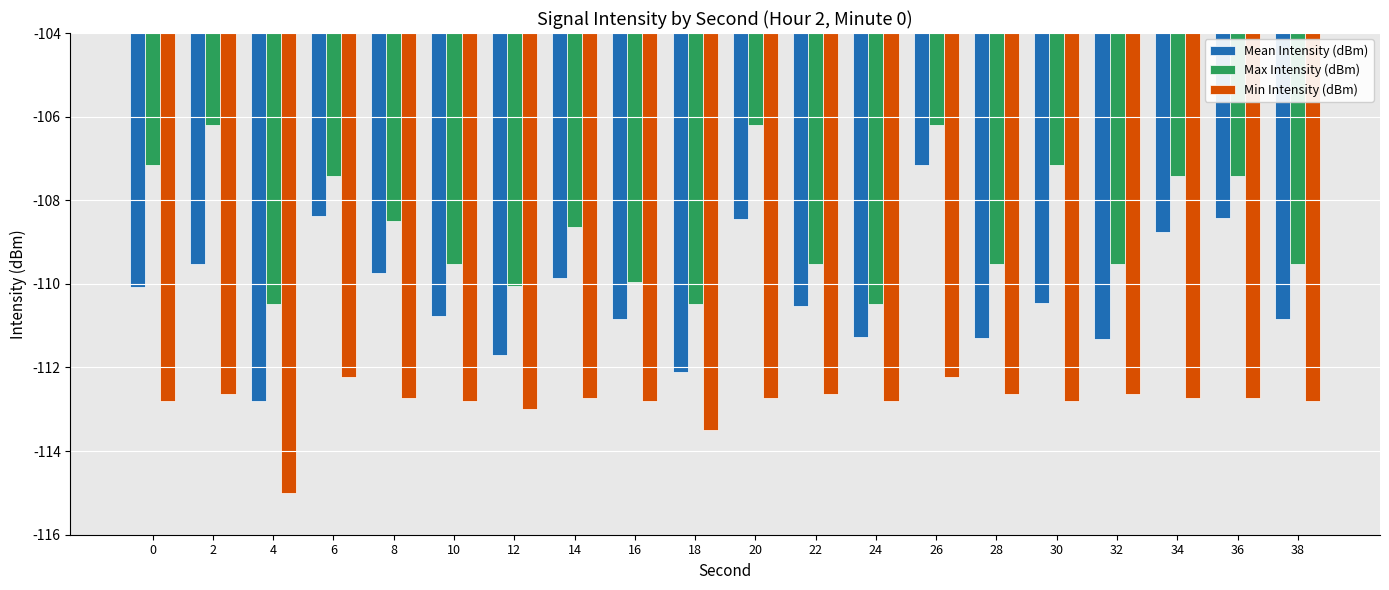

What is the sum of the Mean Intensity (dBm) values at 20 and 36?

-216.9